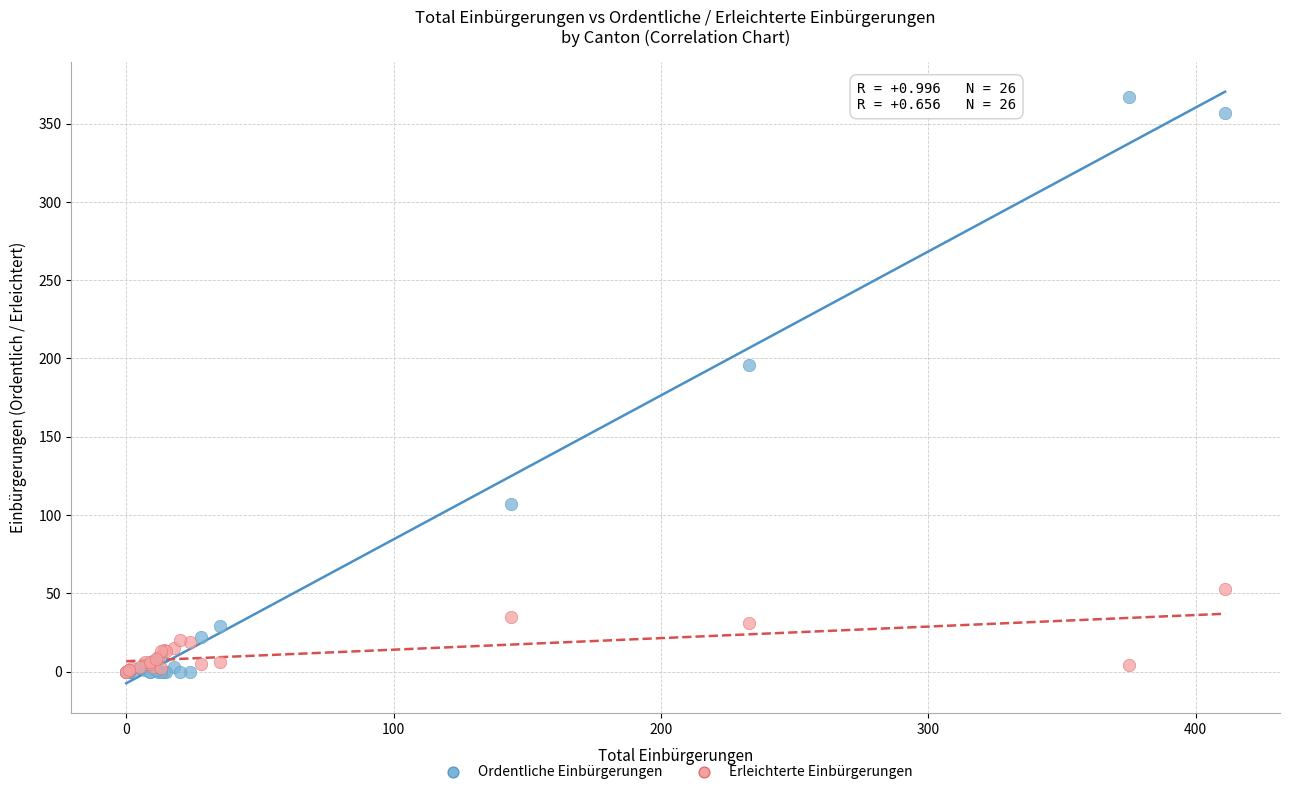

Which series reaches the maximum Y coordinate?

Ordentliche Einbürgerungen